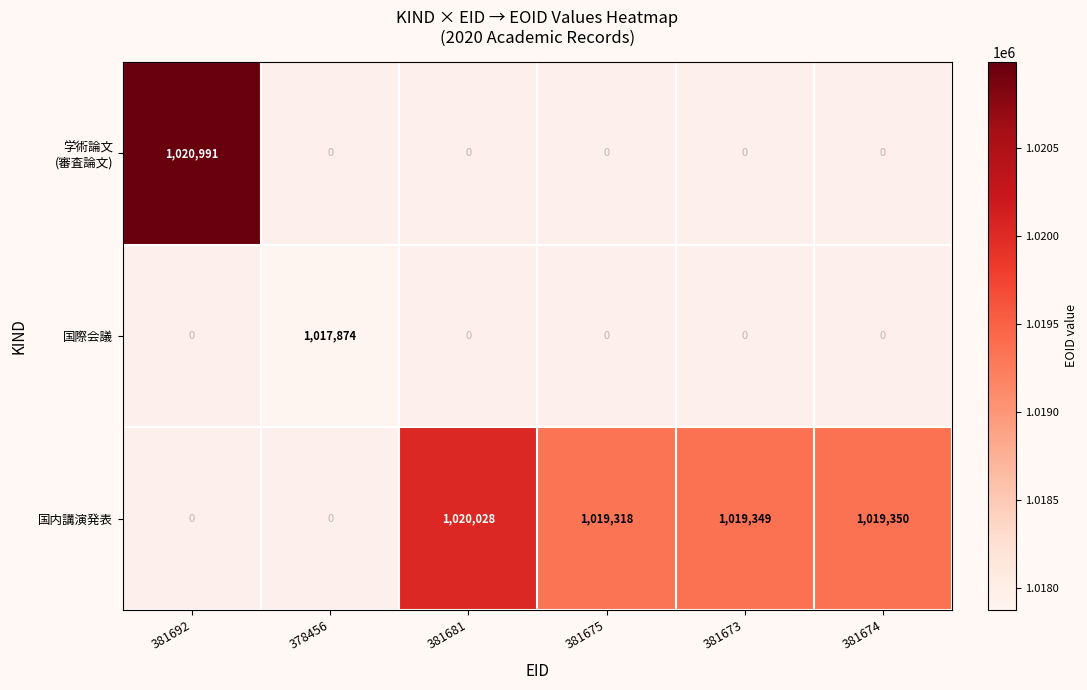

Which has a higher value, 381681 or 378456?

378456